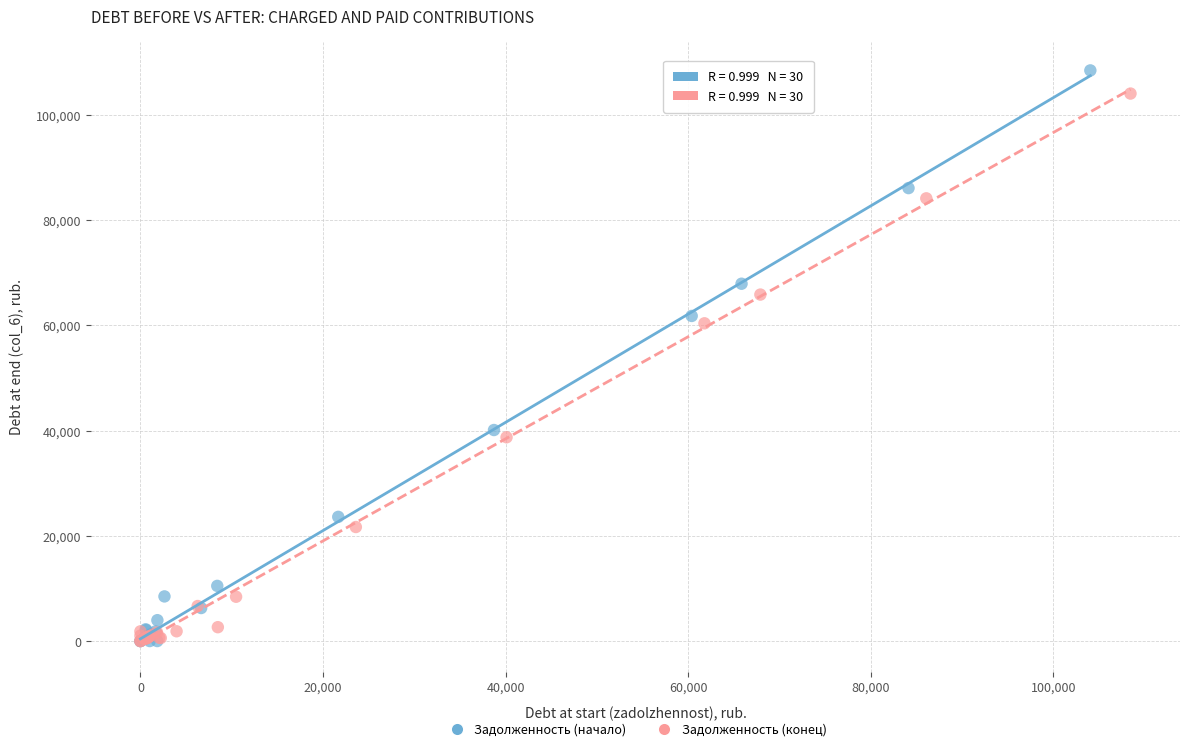

Which series has the widest spread of Y values?

Задолженность (начало)